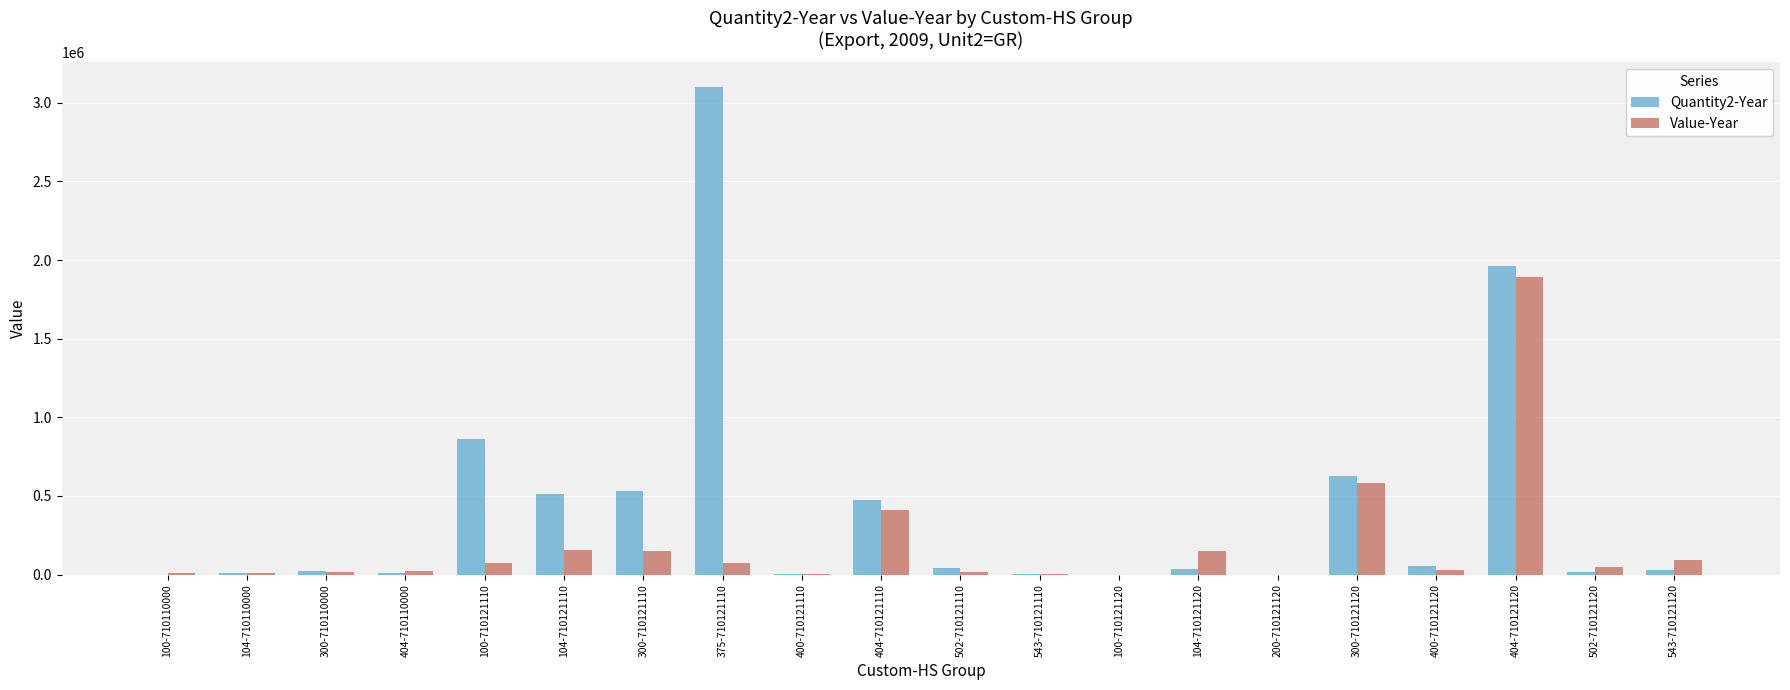

What is the spread (max minus min) of values at 400-710121120?

23886